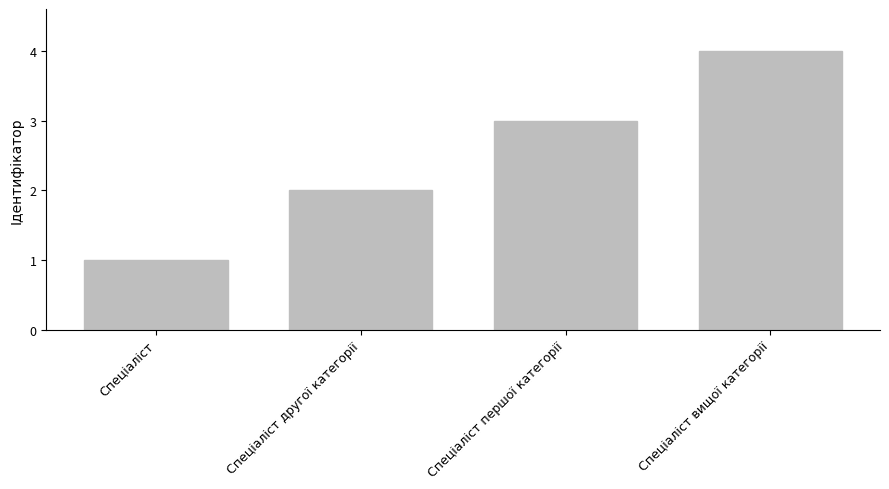

What is the minimum value shown in the chart?

1